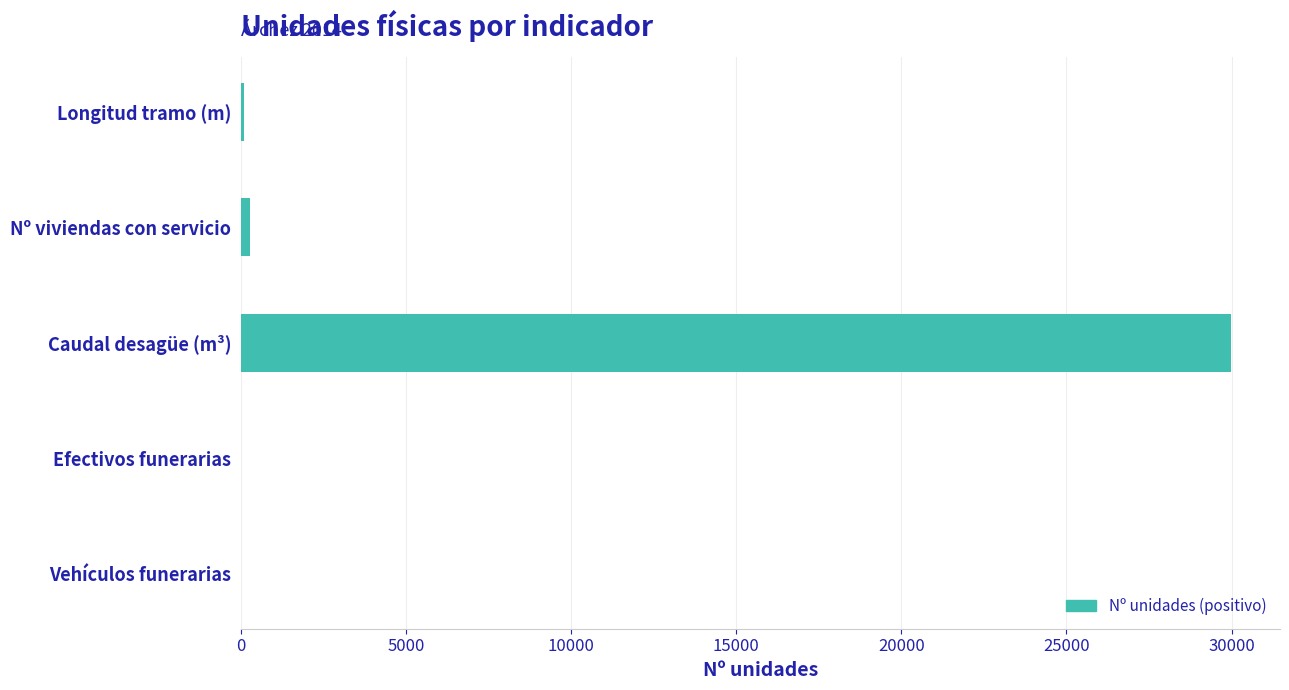

What is the greatest value displayed?

29970.0